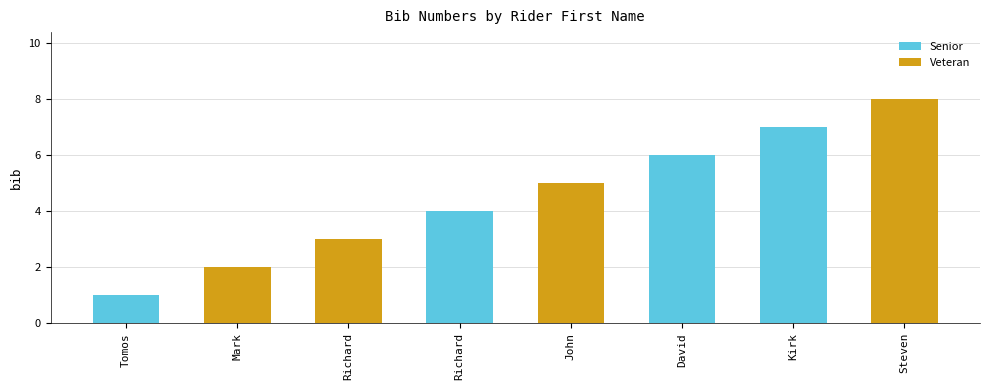

Reading right to left, what are all the values shown in this chart?

Steven=8	Kirk=7	David=6	John=5	Richard=4	Richard=3	Mark=2	Tomos=1